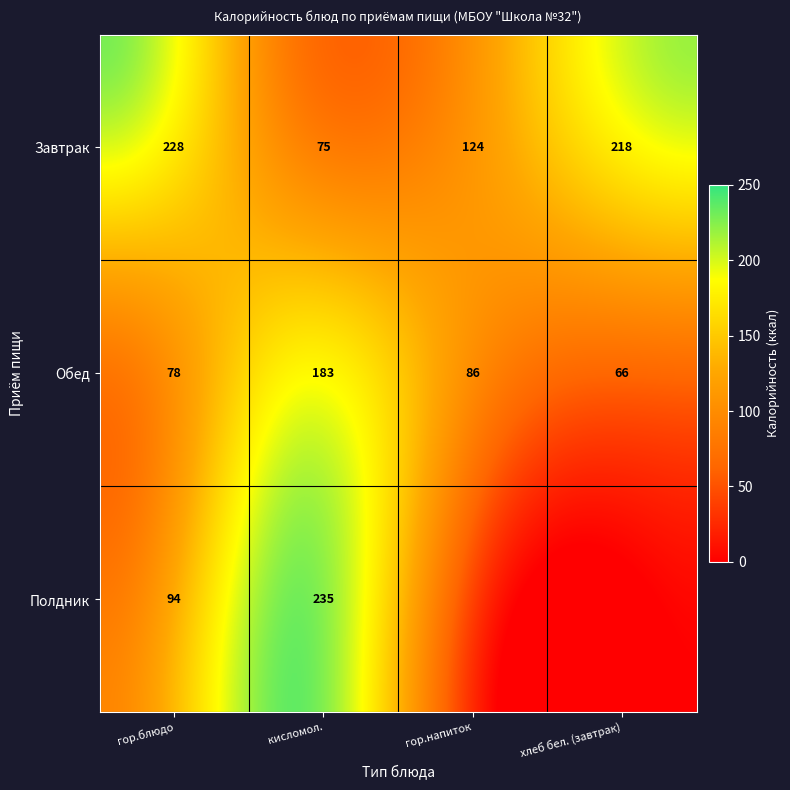

At гор.напиток, list the series in order from largest to smallest.

Завтрак, Обед, Полдник